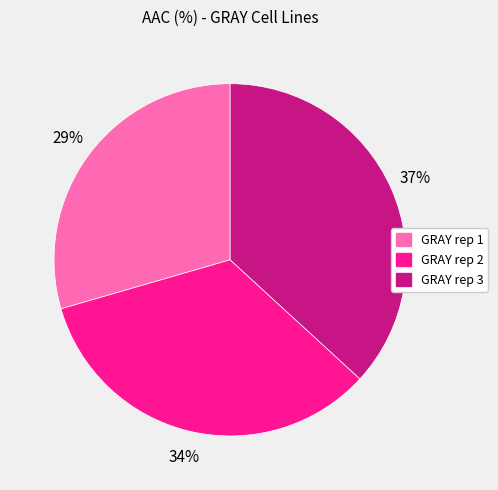

Which category has the smallest portion of the pie?

GRAY rep 1